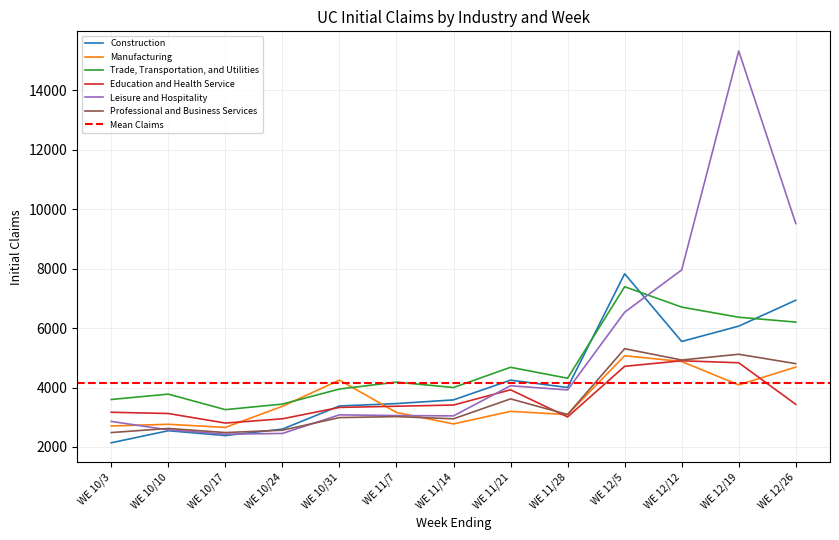

What is the value of the Professional and Business Services point at the 11th from the left?

4926